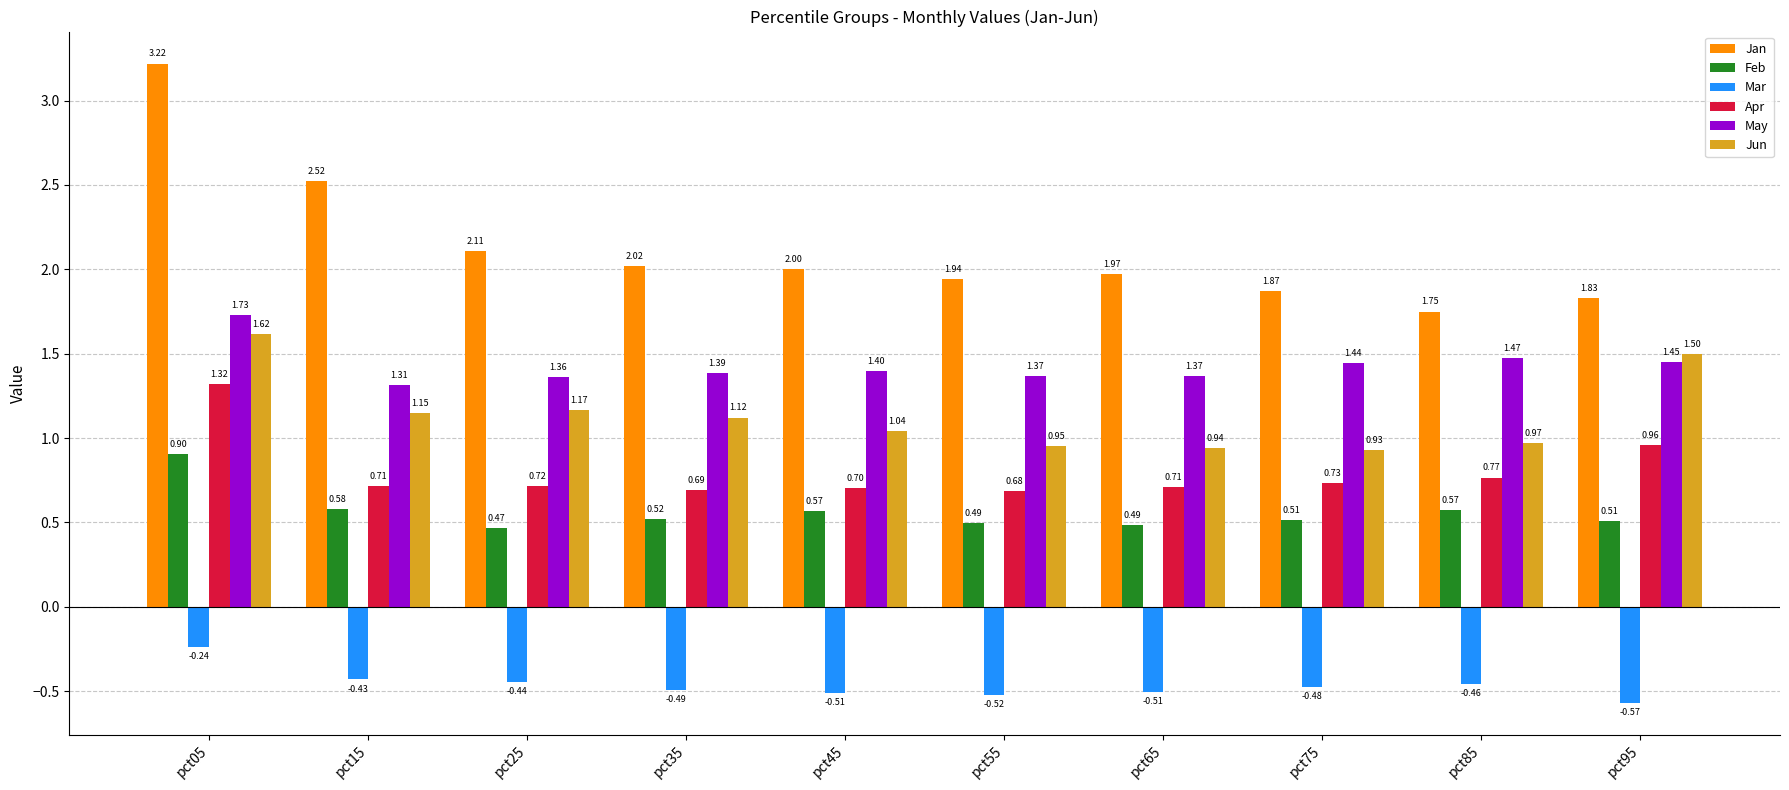

What is the difference between the highest and lowest values at pct15?

3.0